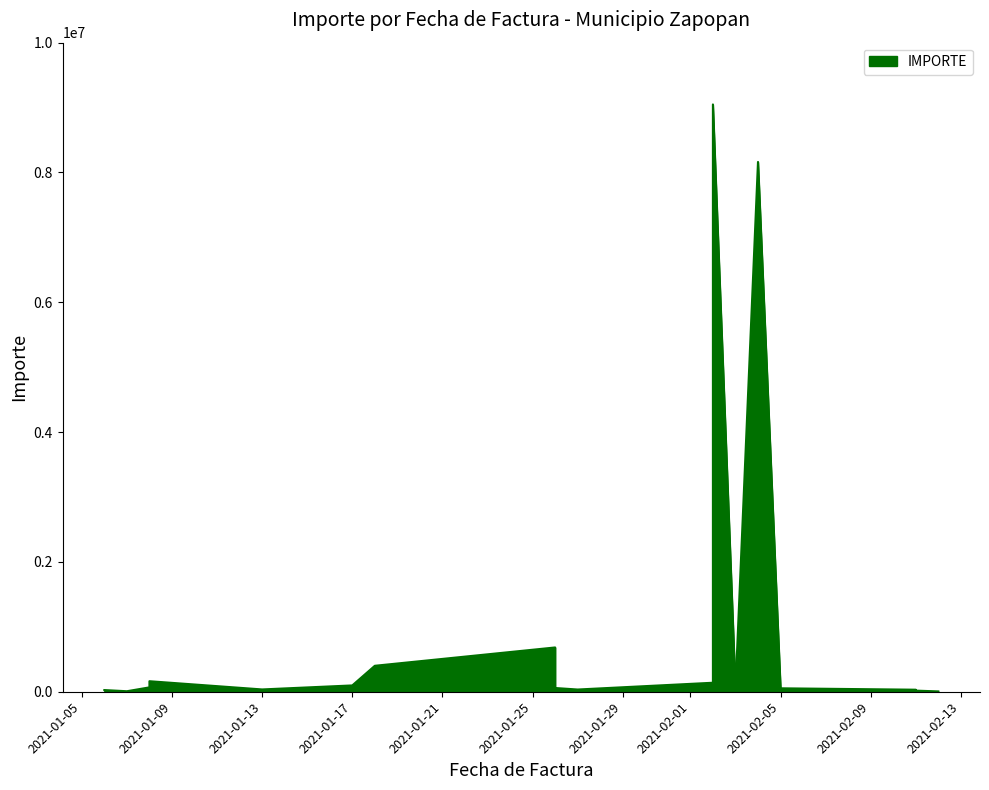

Is it true that the value at 2021-01-08 is 41511.0?

False